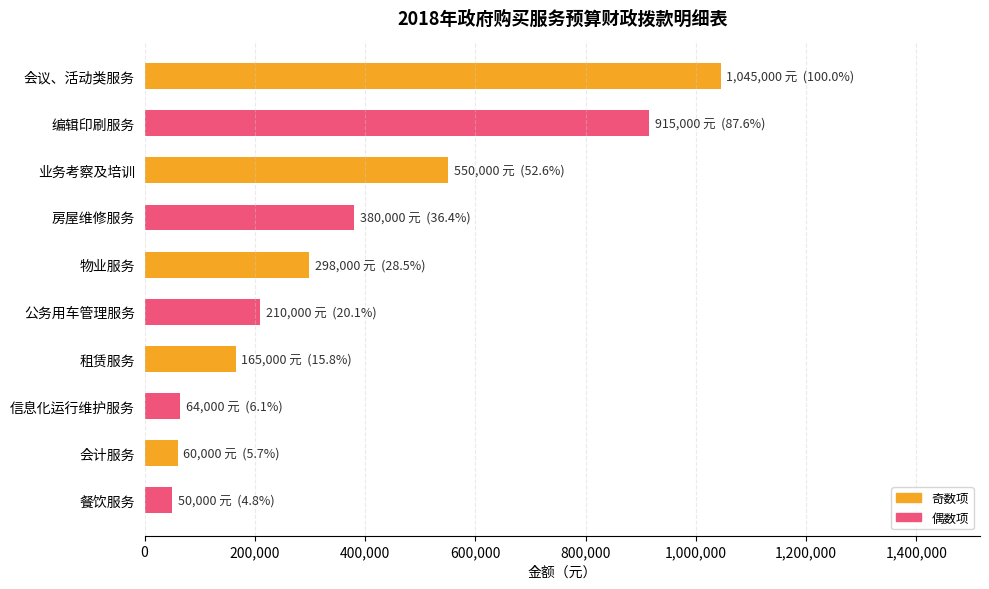

Read the value at 编辑印刷服务.

915000